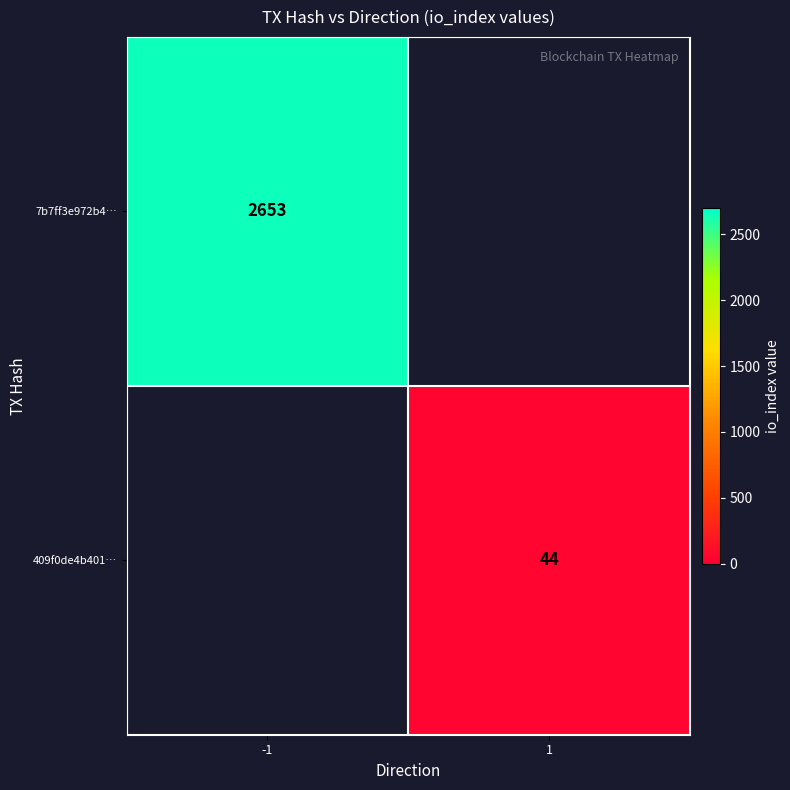

The value of 7b7ff3e972b4… at -1 is 3532. True or false?

False